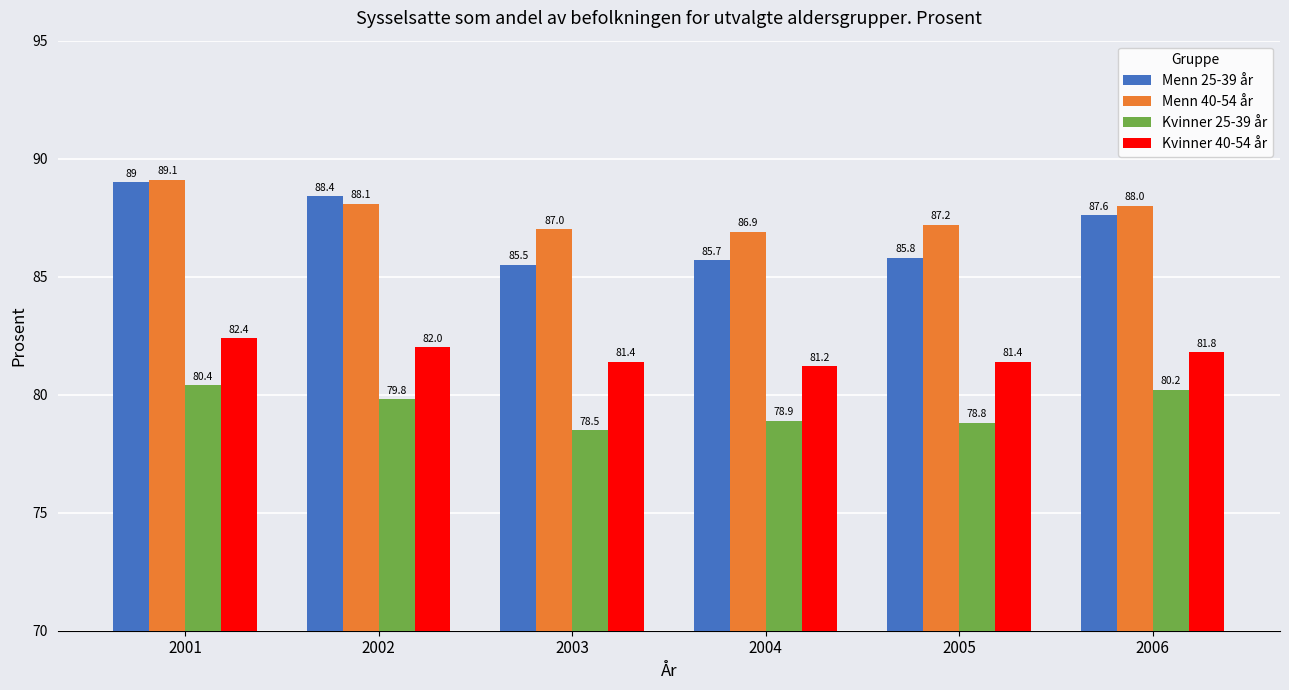

The Kvinner 40-54 år series shows 129.8 at 2006. True or false?

False